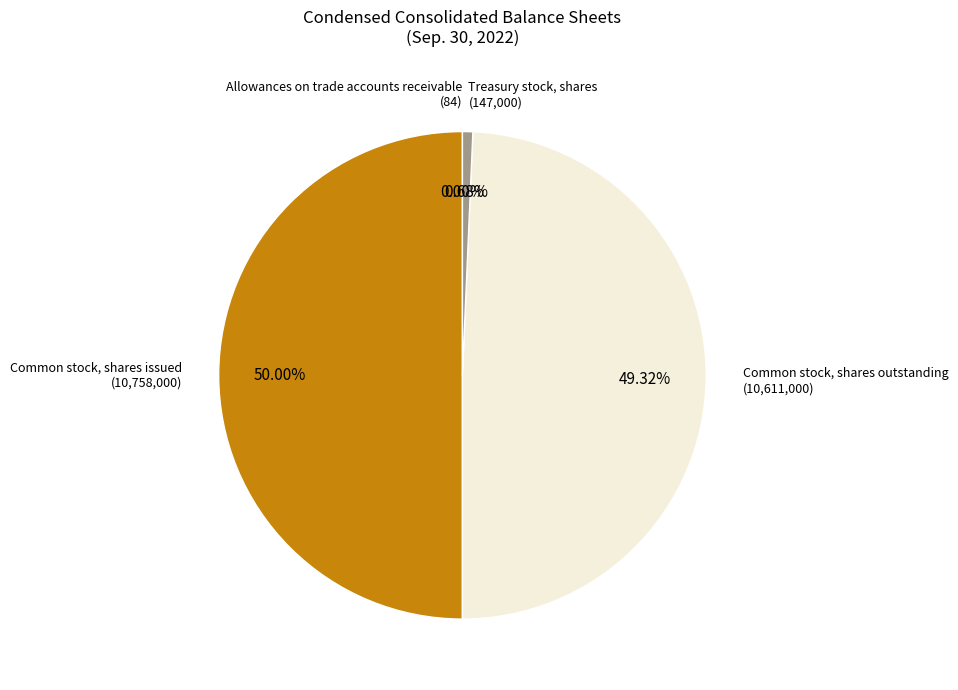

To the nearest percent, what is the average slice percentage?

25%